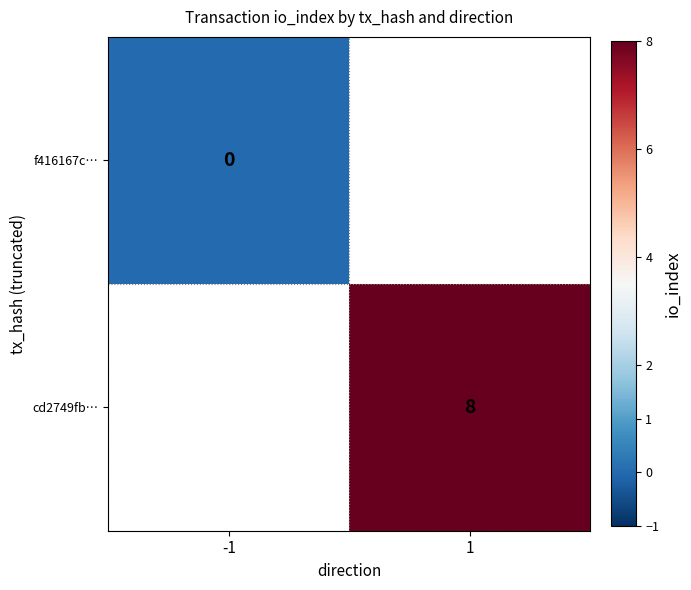

At how many categories does at least one series exceed 2?

1